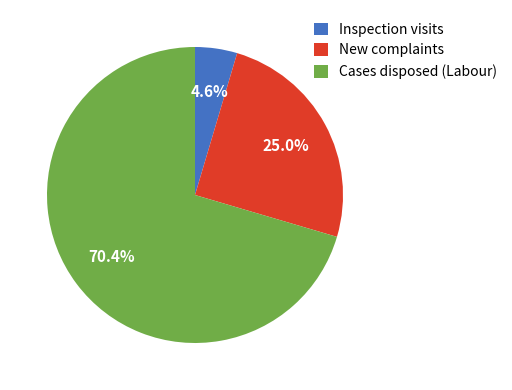

Rank the categories by value from lowest to highest.

Inspection visits, New complaints, Cases disposed (Labour)